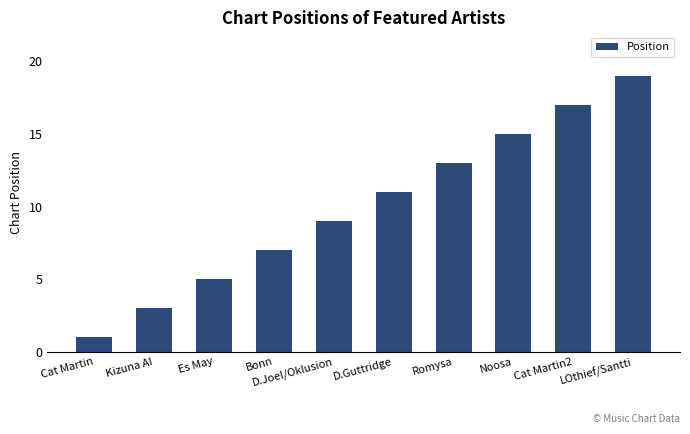

What is the average value?

10